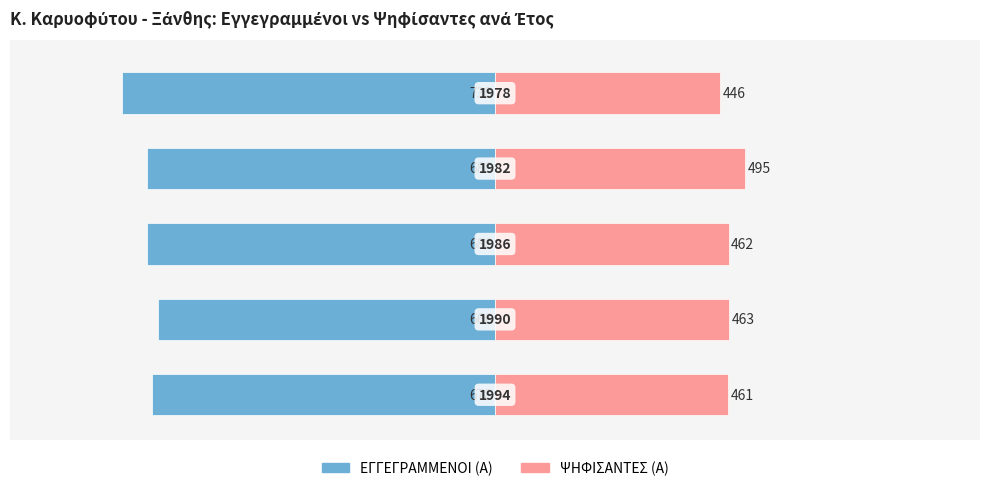

Reading left to right, transcribe all the data shown in this chart.

ΕΓΓΕΓΡΑΜΜΕΝΟΙ (Α): -678	-666	-688	-688	-738
ΨΗΦΙΣΑΝΤΕΣ (Α): 461	463	462	495	446